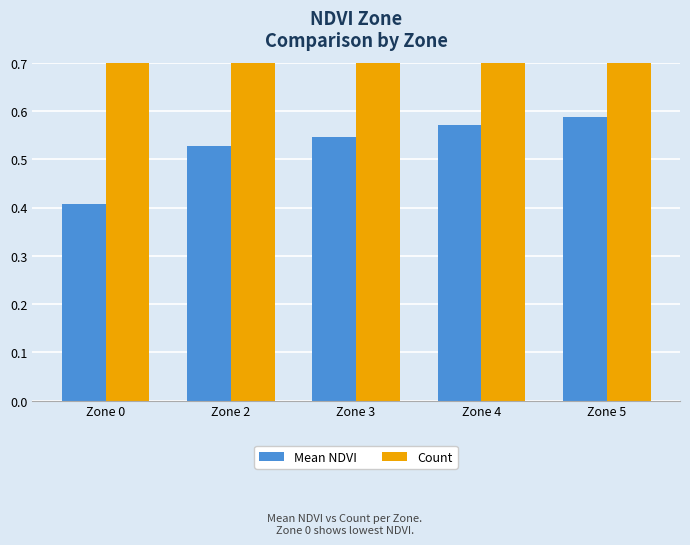

At which label does Count reach its minimum?

Zone 5